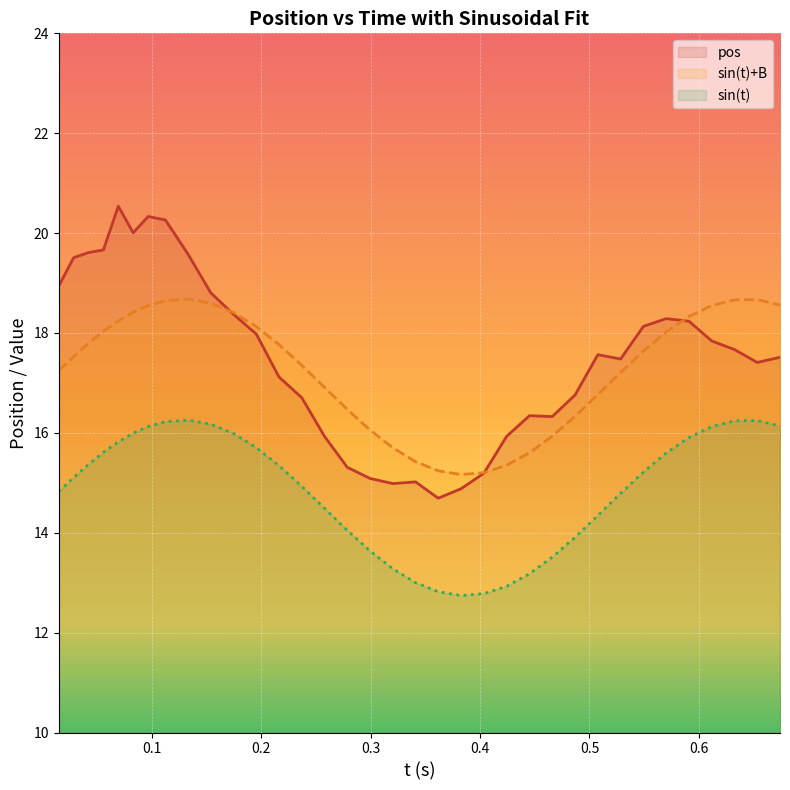

At how many categories does at least one series exceed 13?

35